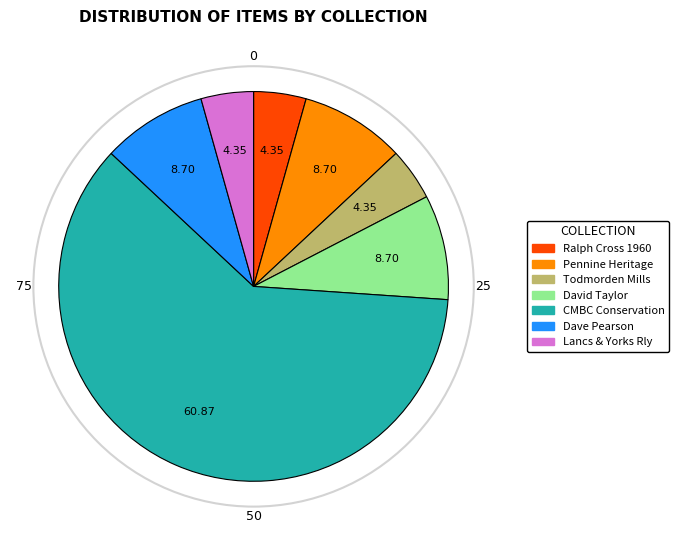

Does any single category account for the majority?

Yes